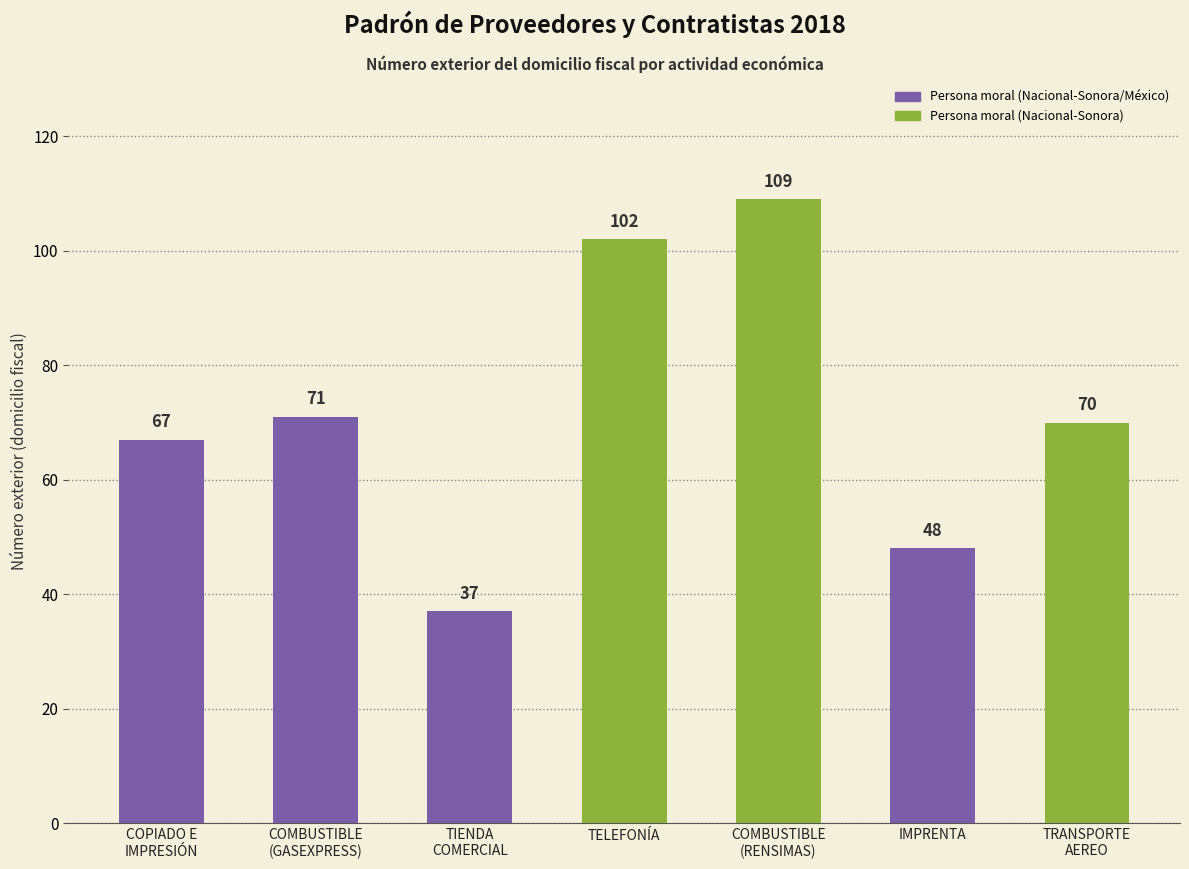

What is the sum of all values?

504